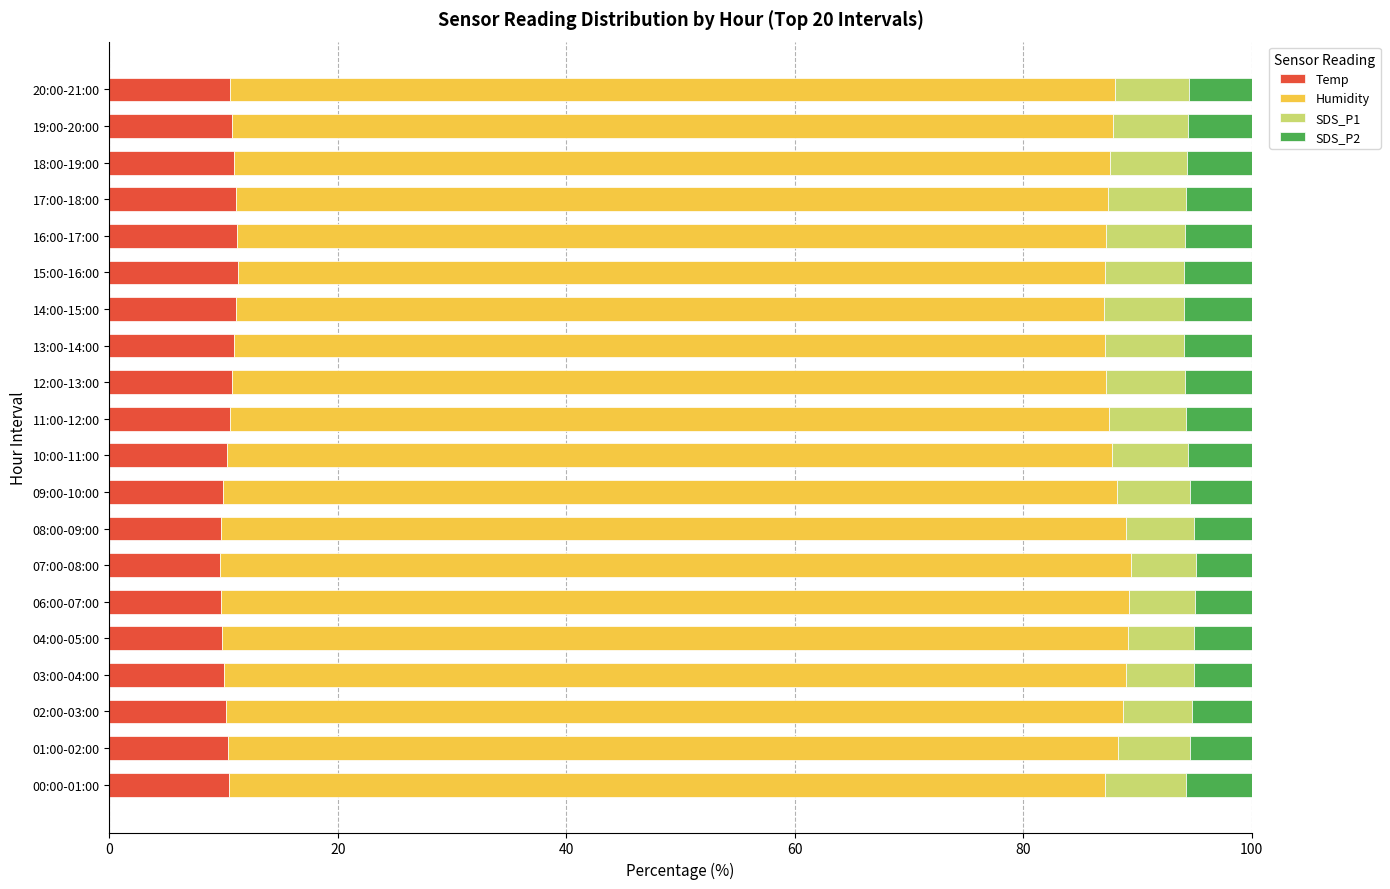

What is the total value across all series at 15:00-16:00?

100.0